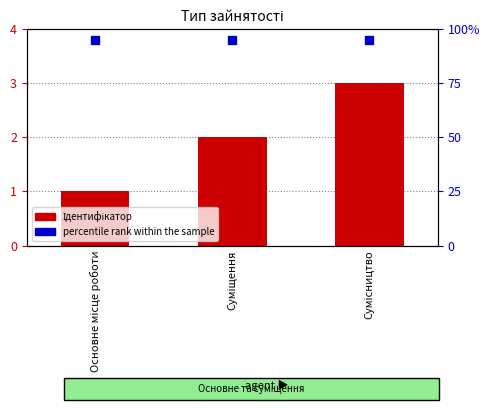

At which category is the sum across all series the highest?

Сумісництво